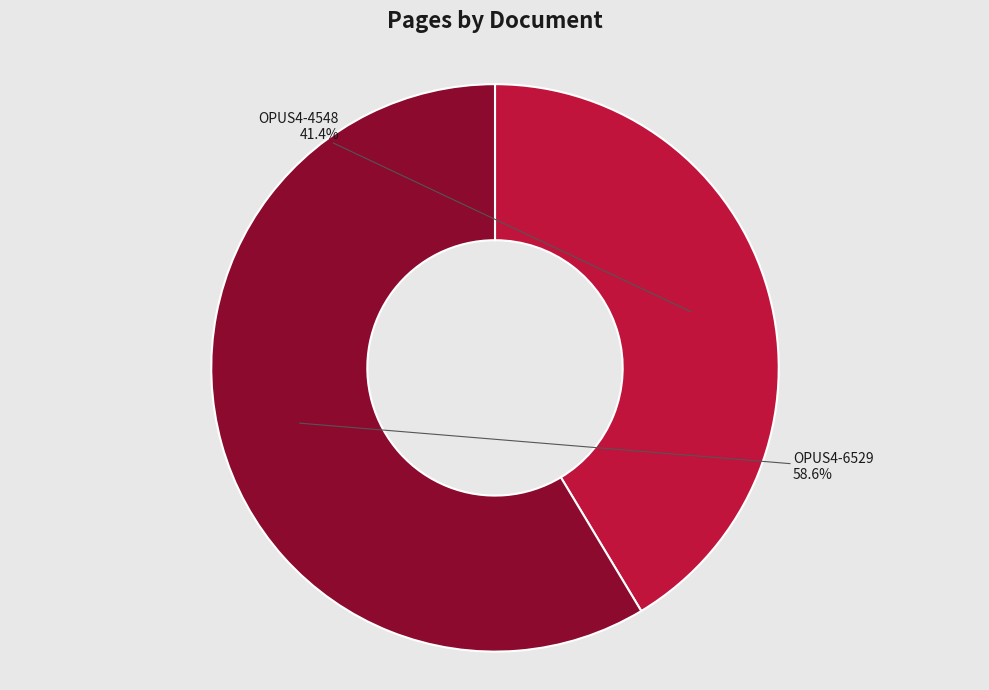

How much of the chart is everything except OPUS4-4548?

58.6%